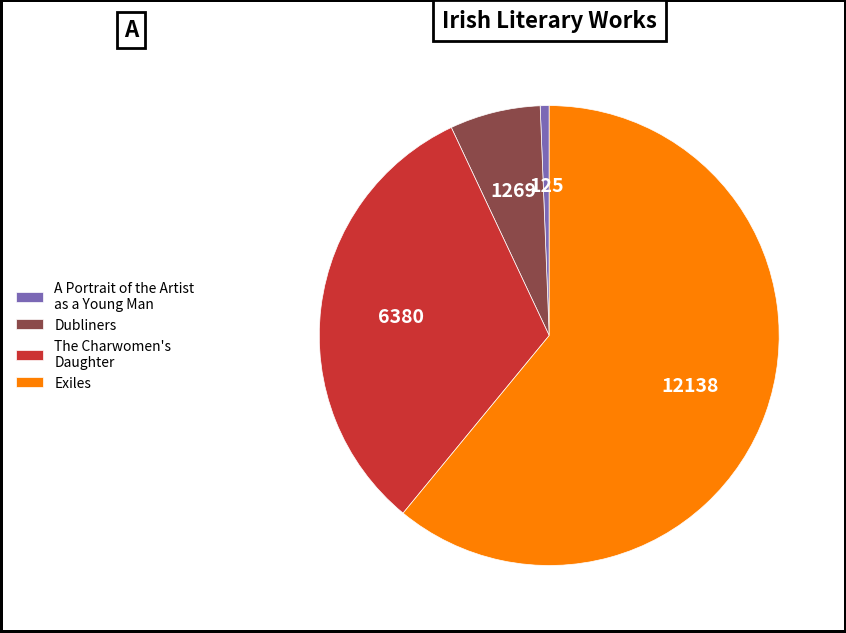

Is the sum of A Portrait of the Artist as a Young Man and Dubliners greater than half?

No